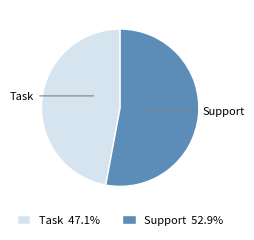

Does Task 47.1% represent more than half of the total?

No